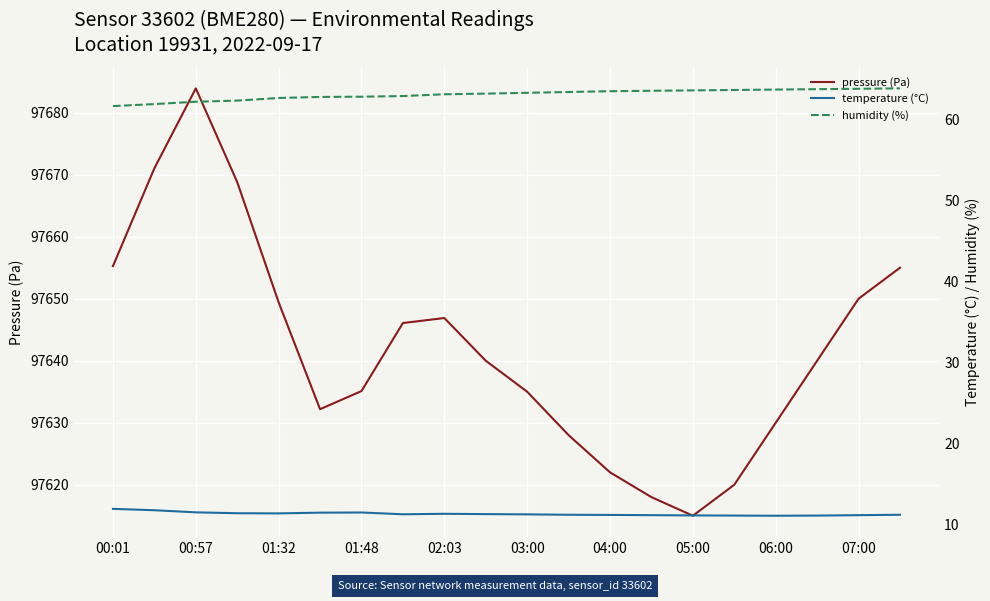

True or false: temperature (°C) and humidity (%) cross at least once.

False